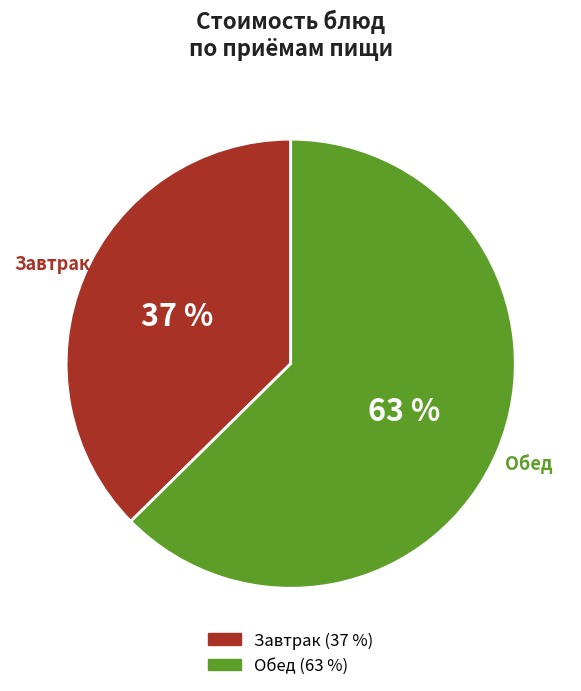

To the nearest percent, what is the average slice percentage?

50%